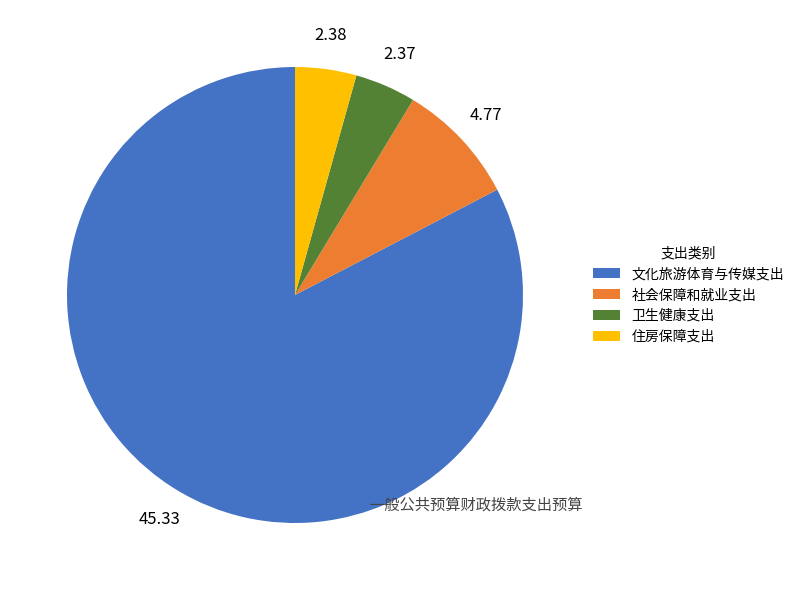

Combined, do 卫生健康支出 and 社会保障和就业支出 account for over 50%?

No